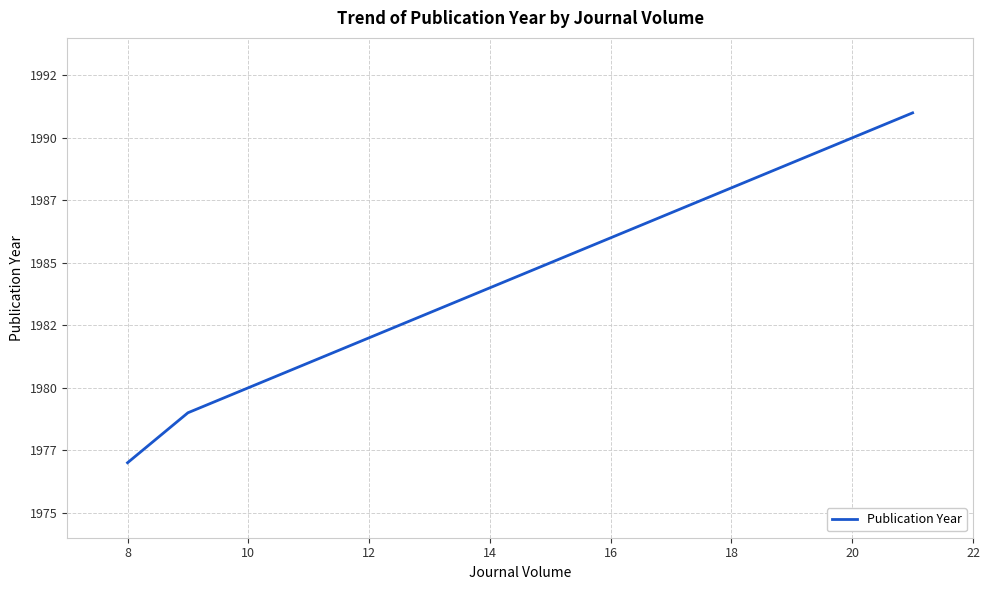

Does the chart have visible grid lines?

Yes